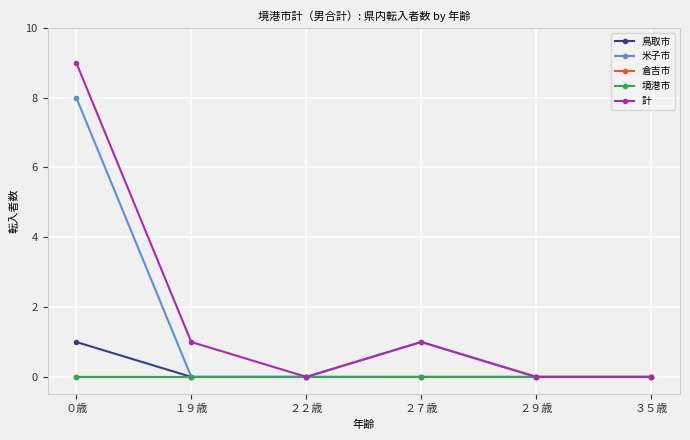

Does the chart have visible grid lines?

Yes